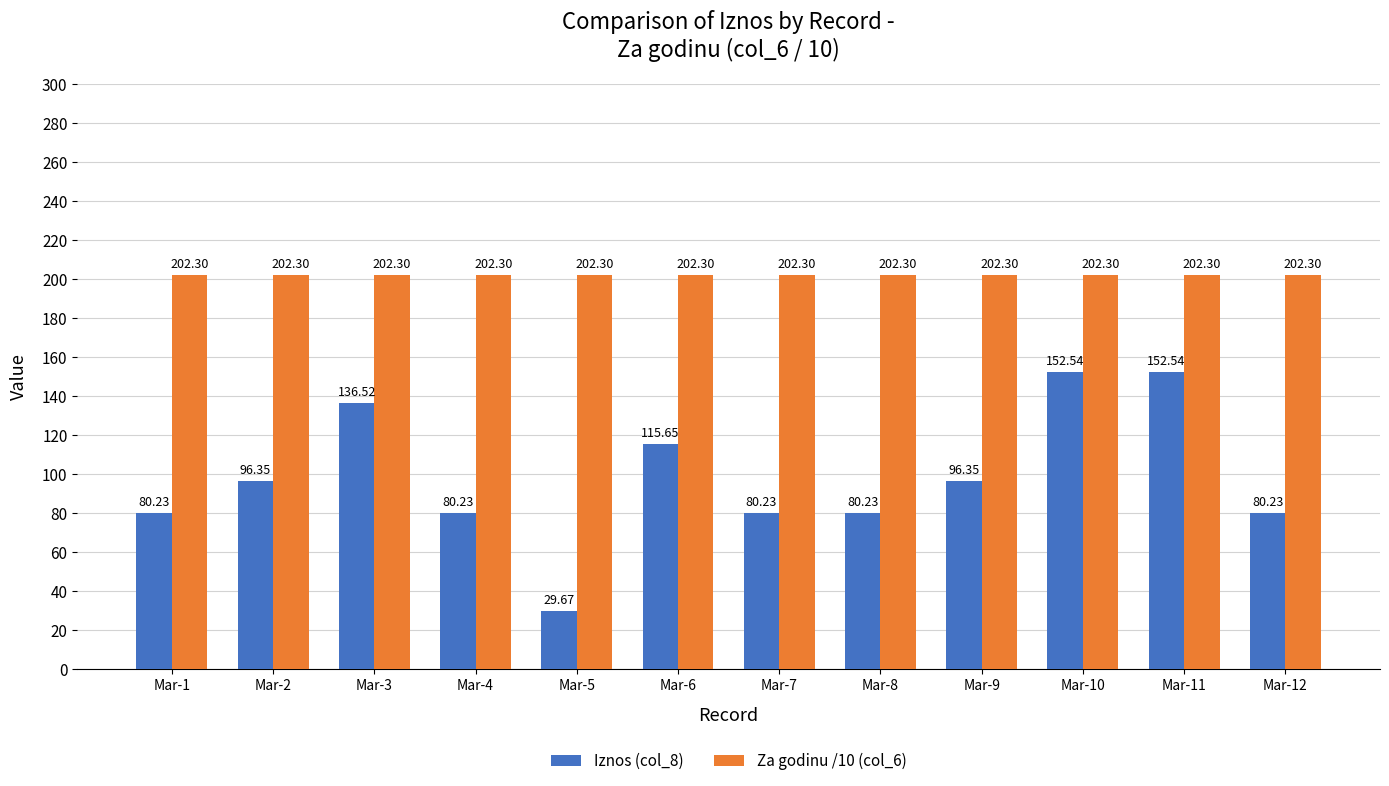

Which series has the largest total across all categories?

Za godinu /10 (col_6)